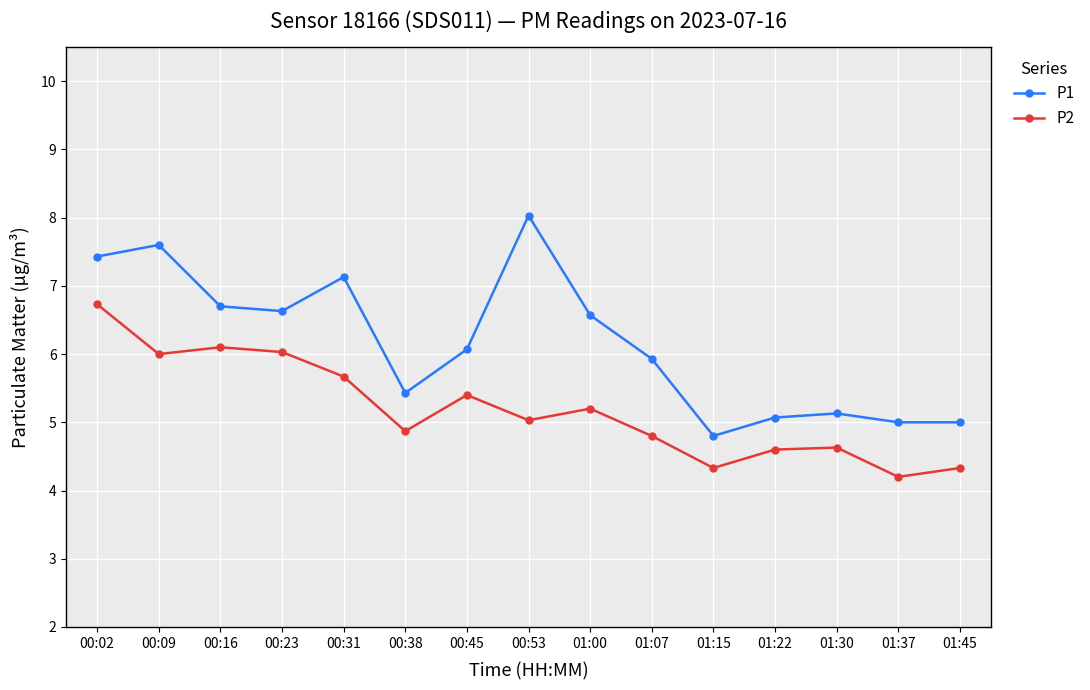

Which category has the highest value across all series?

00:53